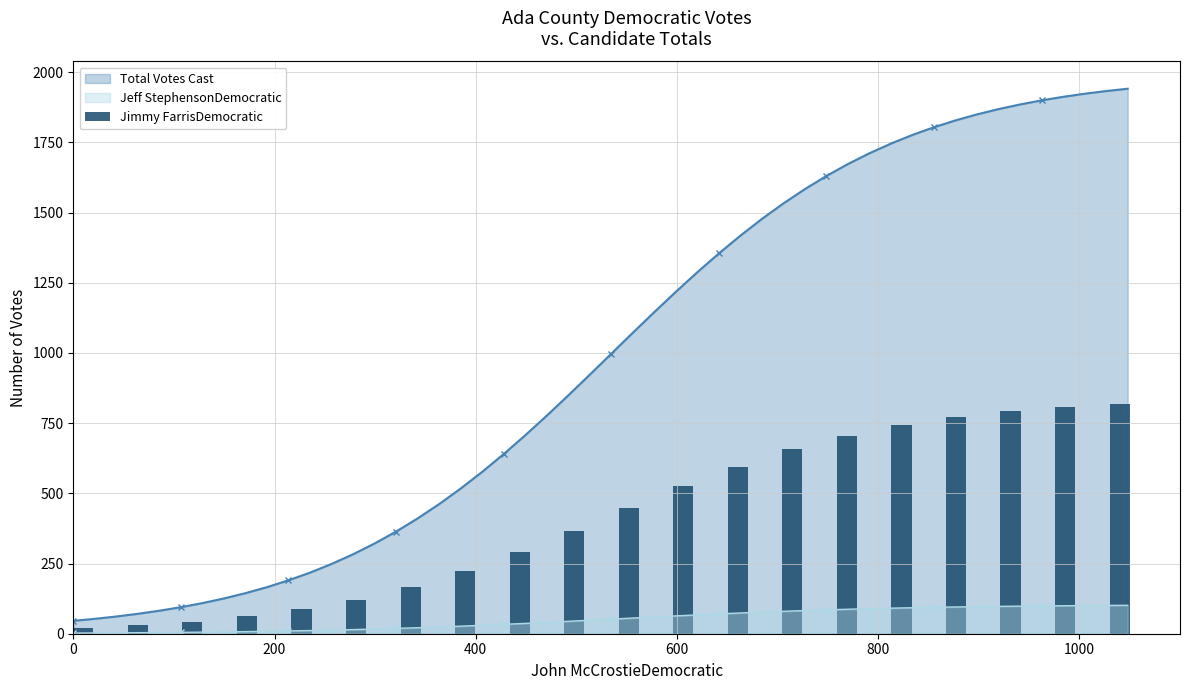

How many data points are above 446?

10